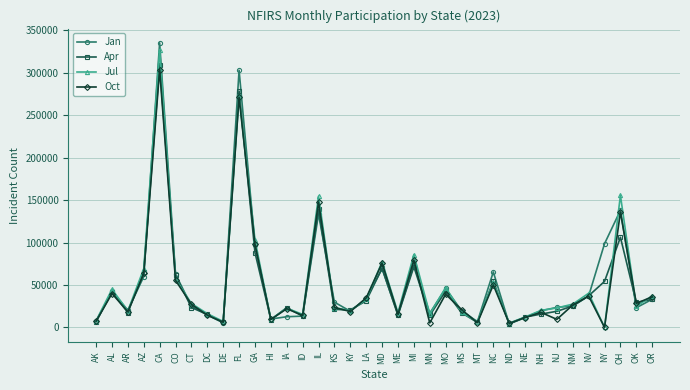

What position from the right is AK?

36